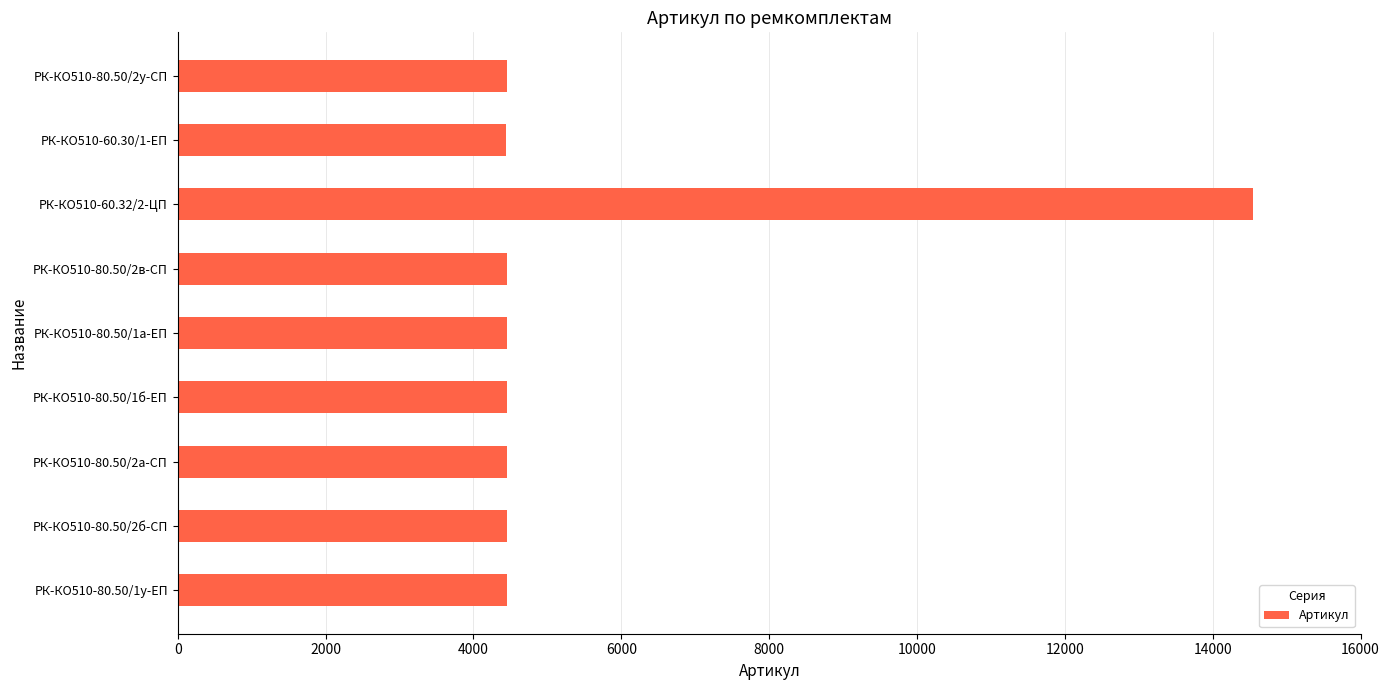

Which label corresponds to the largest value in the chart?

РК-КО510-60.32/2-ЦП